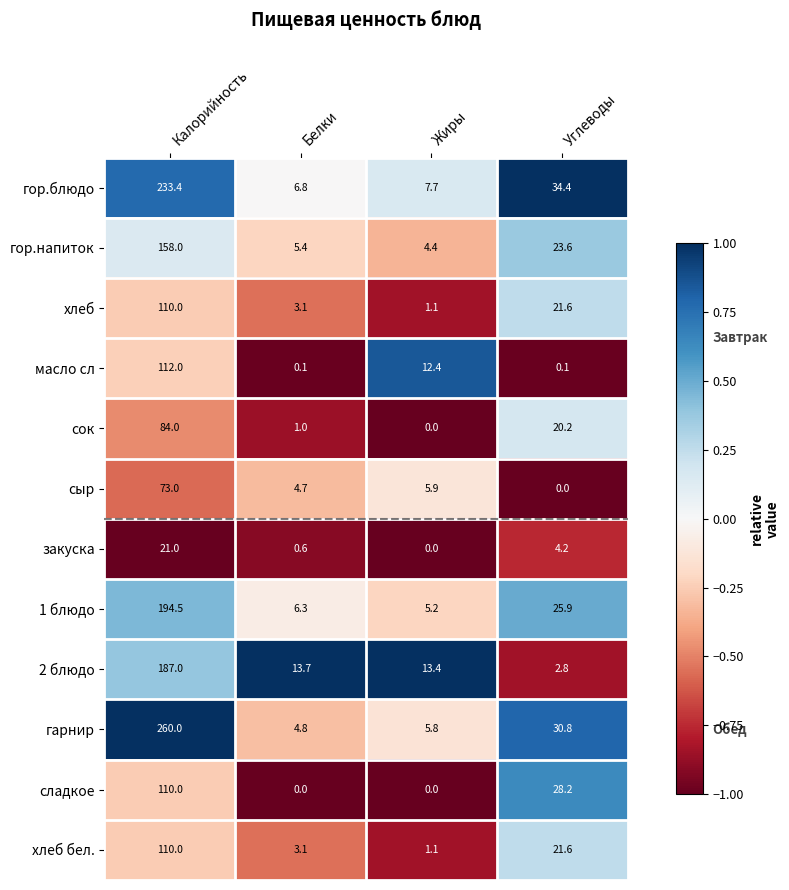

At which label does гор.напиток reach its minimum?

Жиры